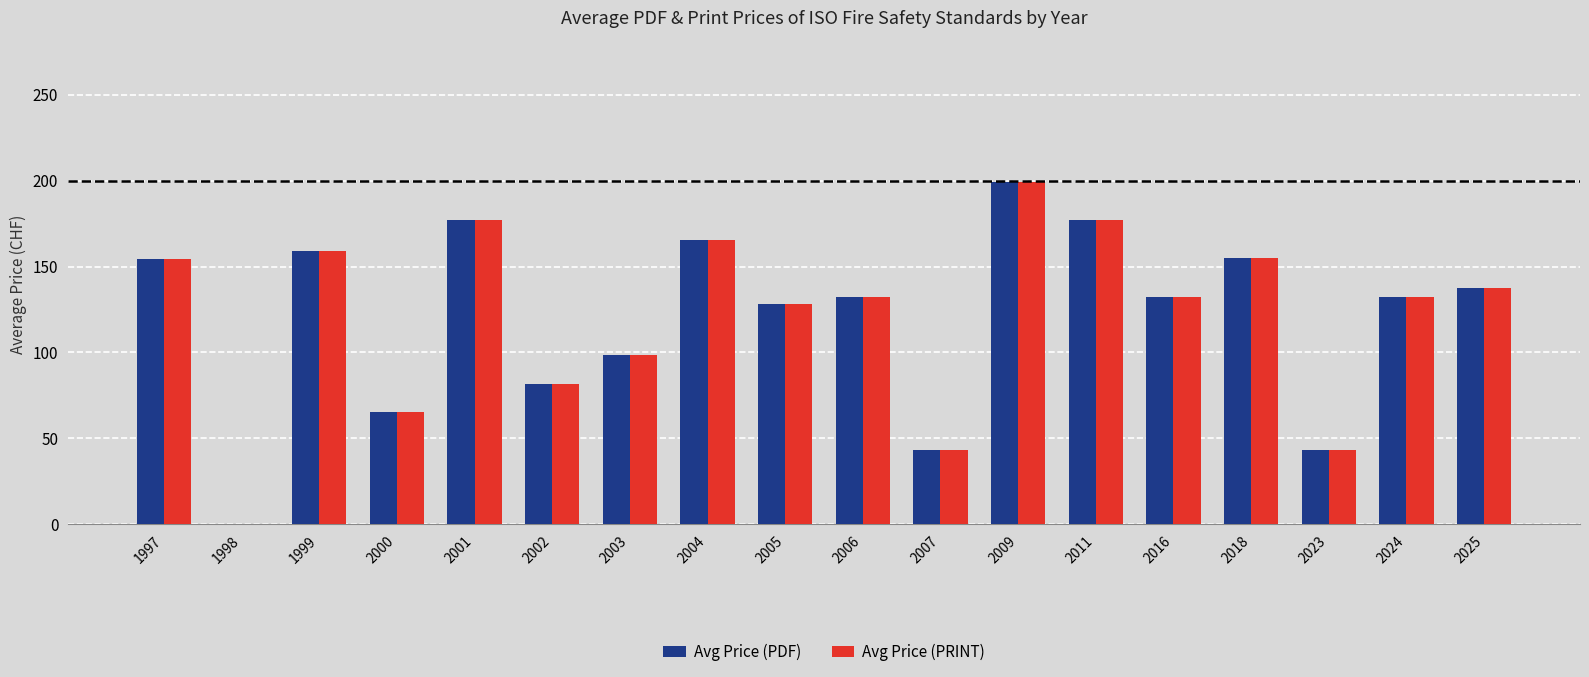

How many values in Avg Price (PRINT) are above zero?

17